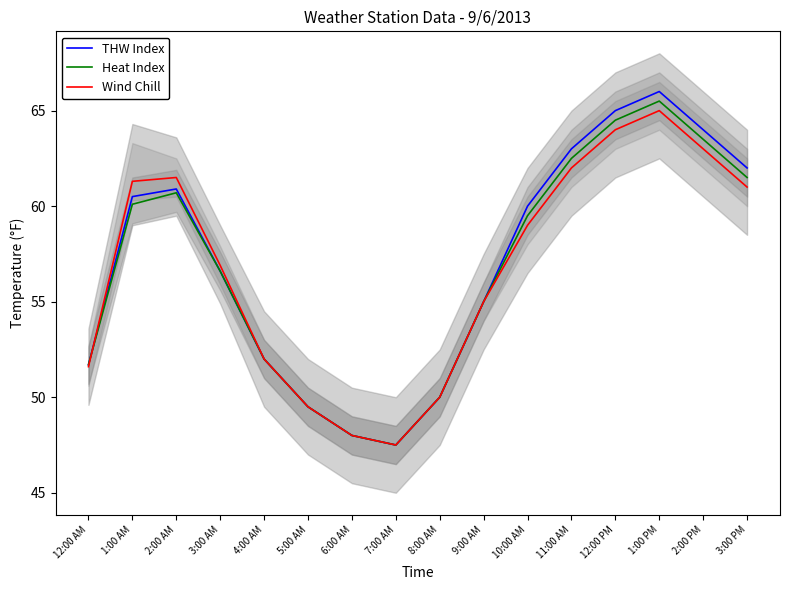

What is the label of the 9th point from the left?

8:00 AM